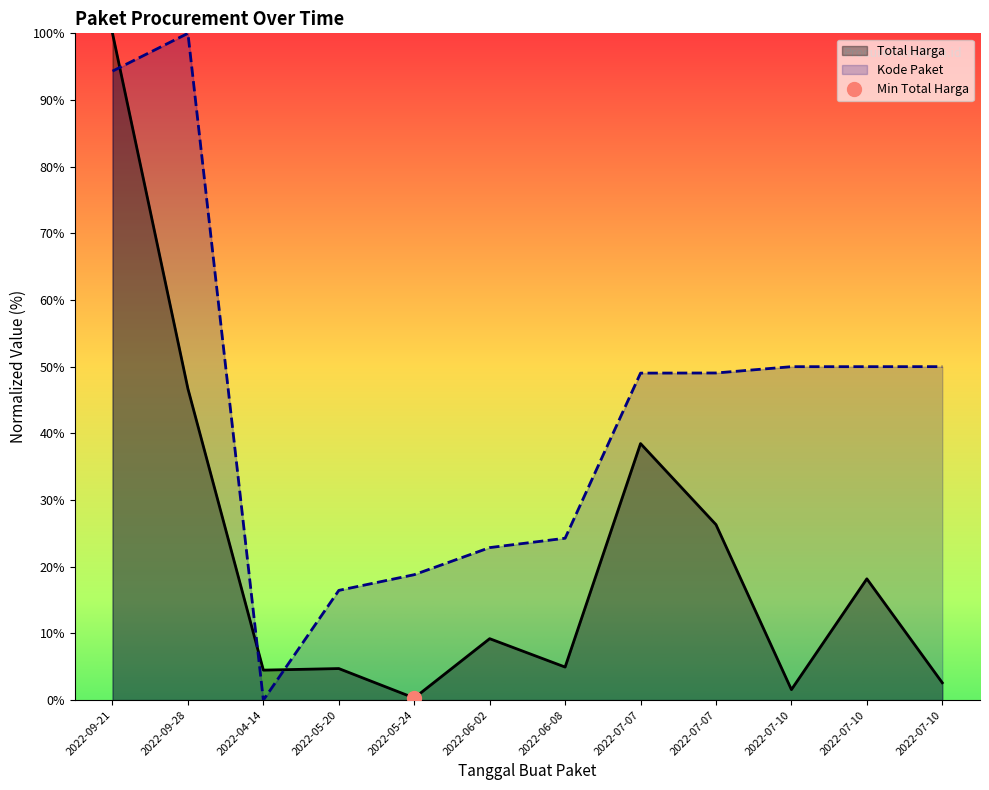

True or false: Total Harga has more than 1 points higher than both neighbors.

True